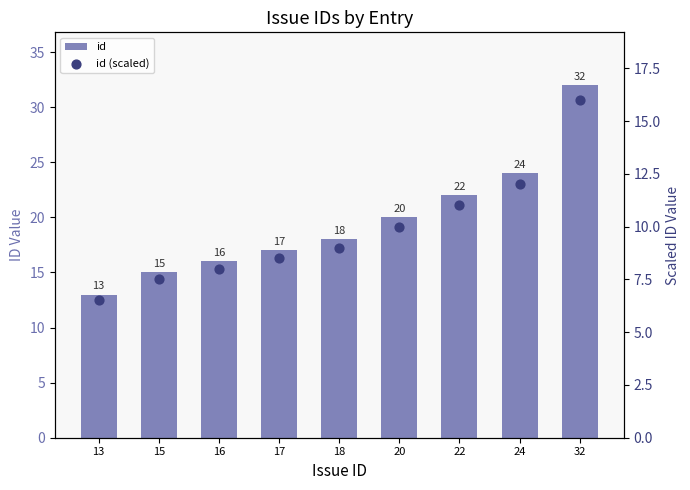

Which series contains the highest Y value?

id